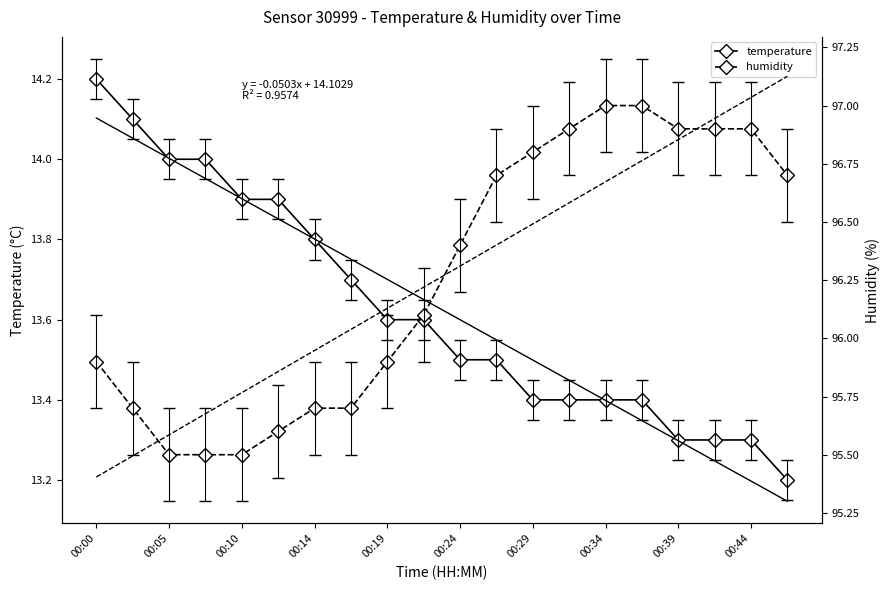

What is the maximum value for temperature?

14.2